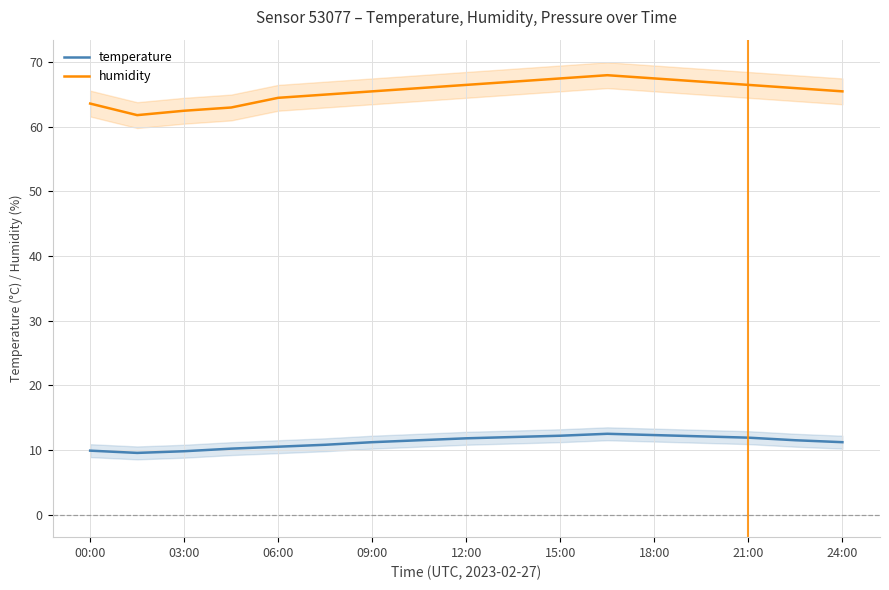

True or false: humidity has a value of 112.7 at 15:00.

False